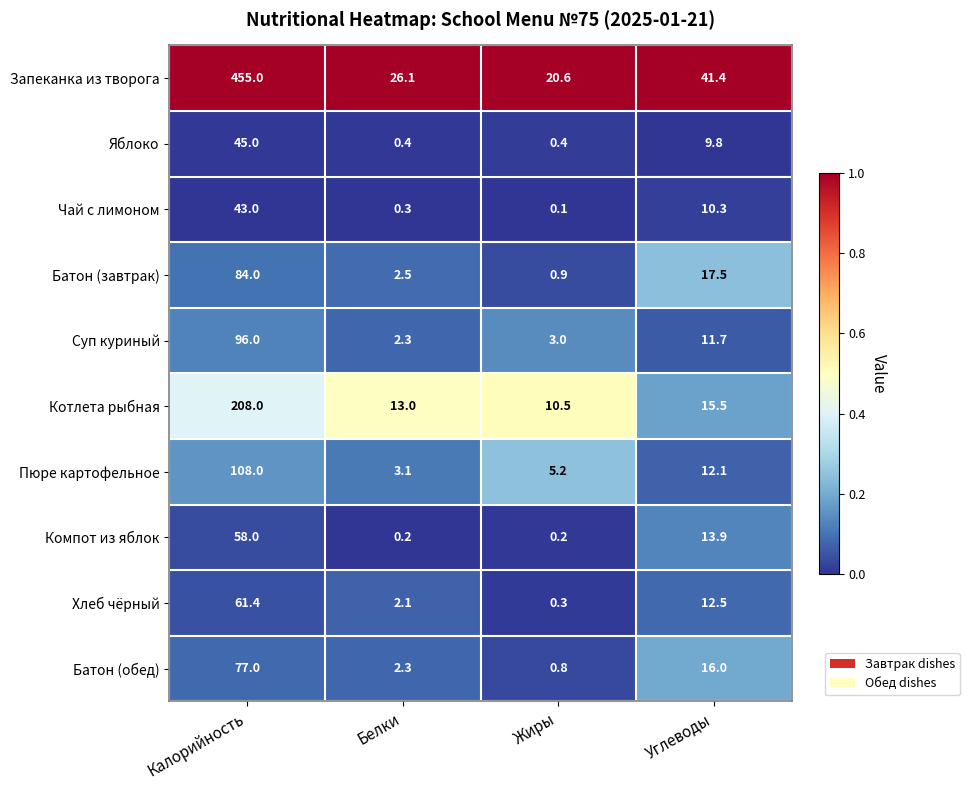

How many data points in Запеканка из творога are less than 41?

2